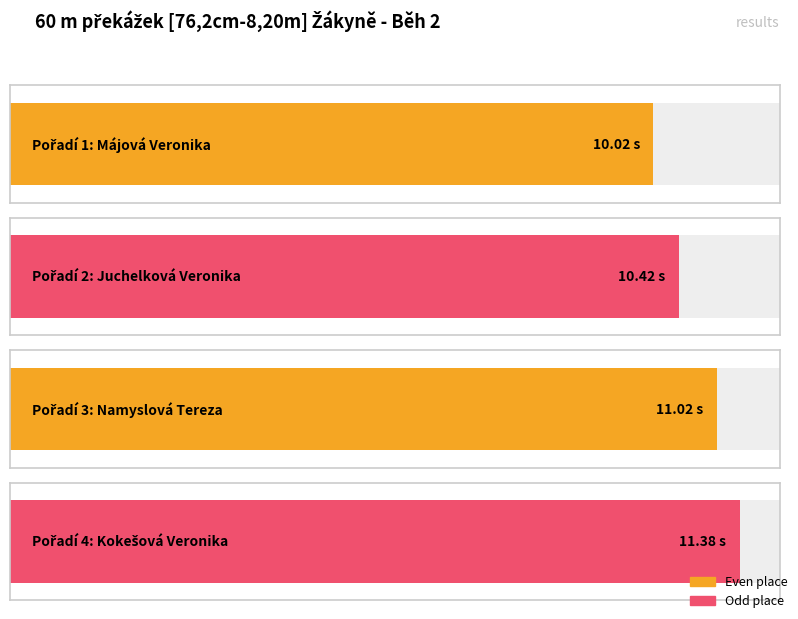

Are the bars grouped side by side (vs. stacked)?

No